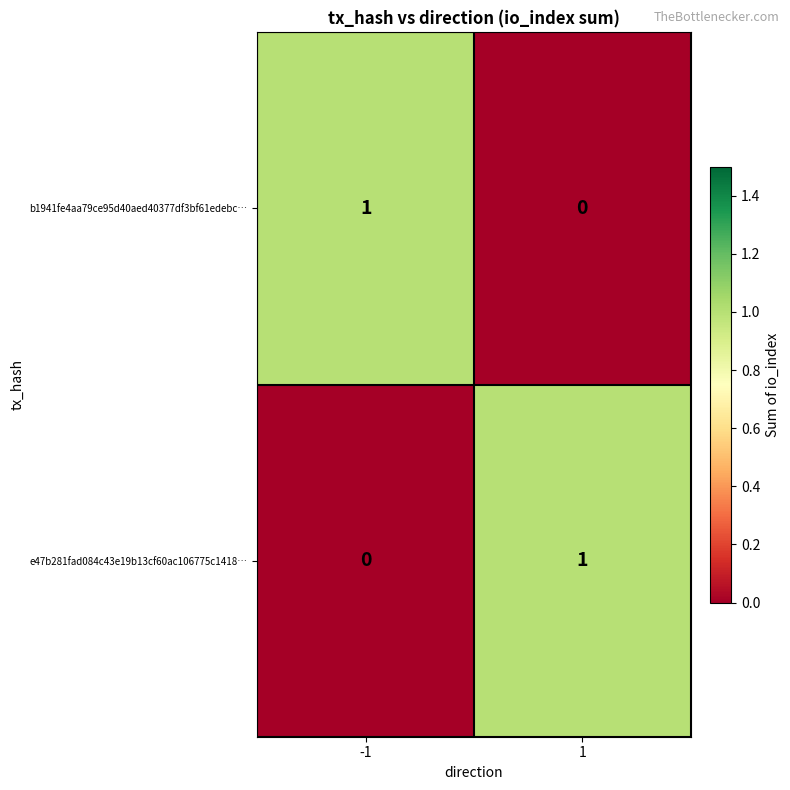

How many categories are shown in the chart?

2